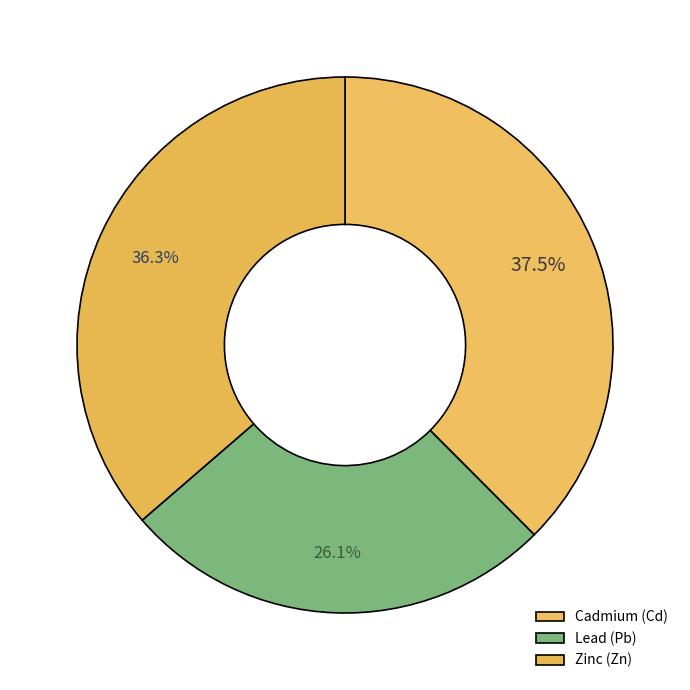

Which category has the biggest portion of the pie?

Cadmium (Cd)